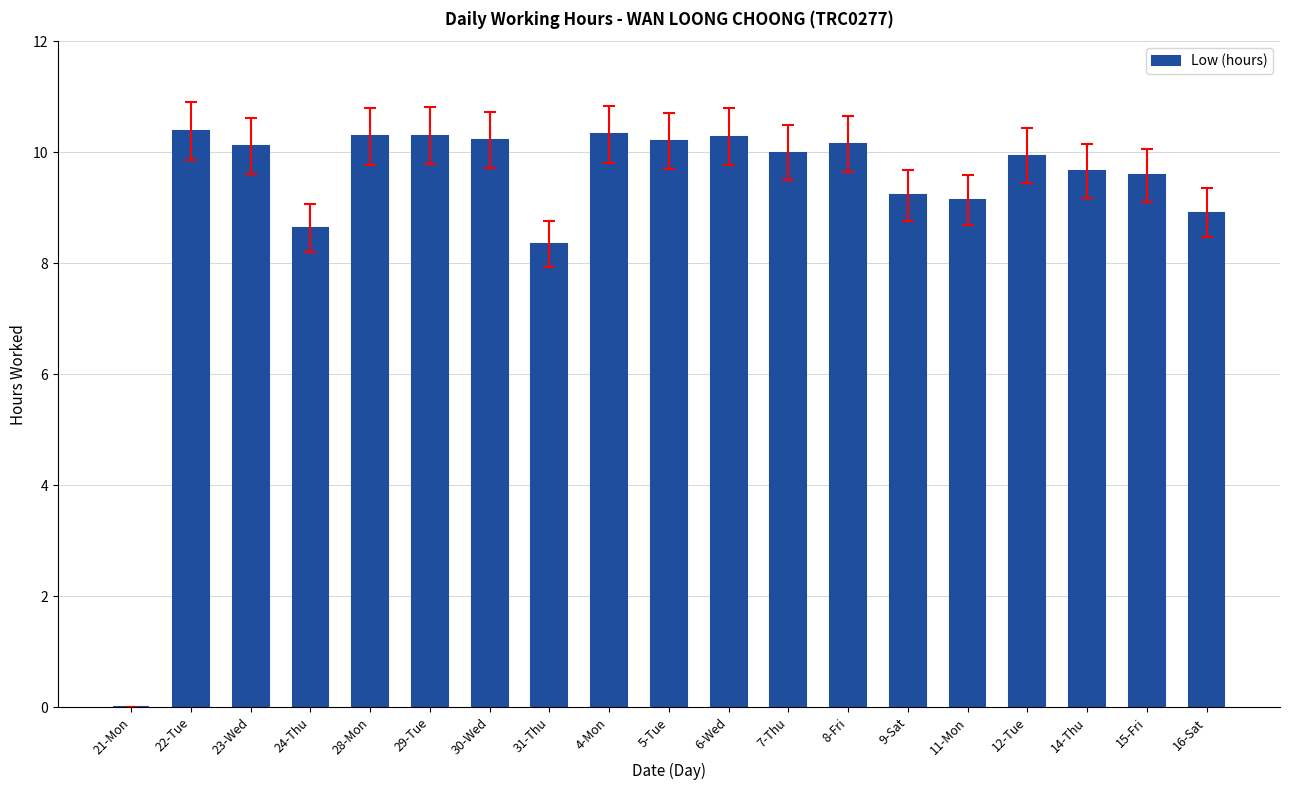

What is the sum of the values at 21-Mon and 22-Tue?

10.4